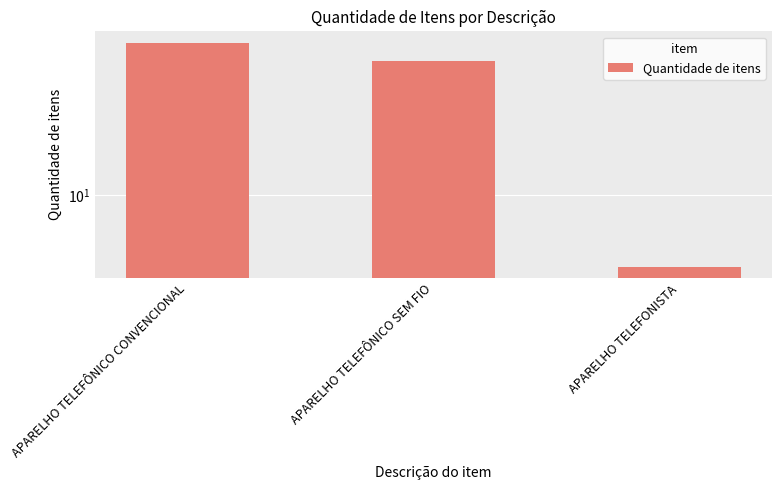

Count the number of values greater than 55.

1